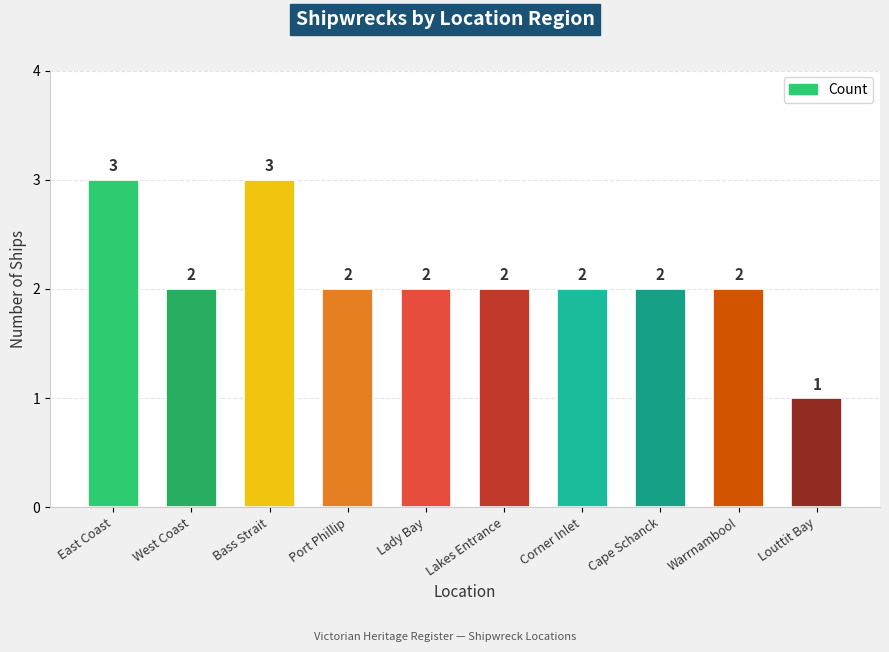

Is it true that the value at Port Phillip is 0?

False